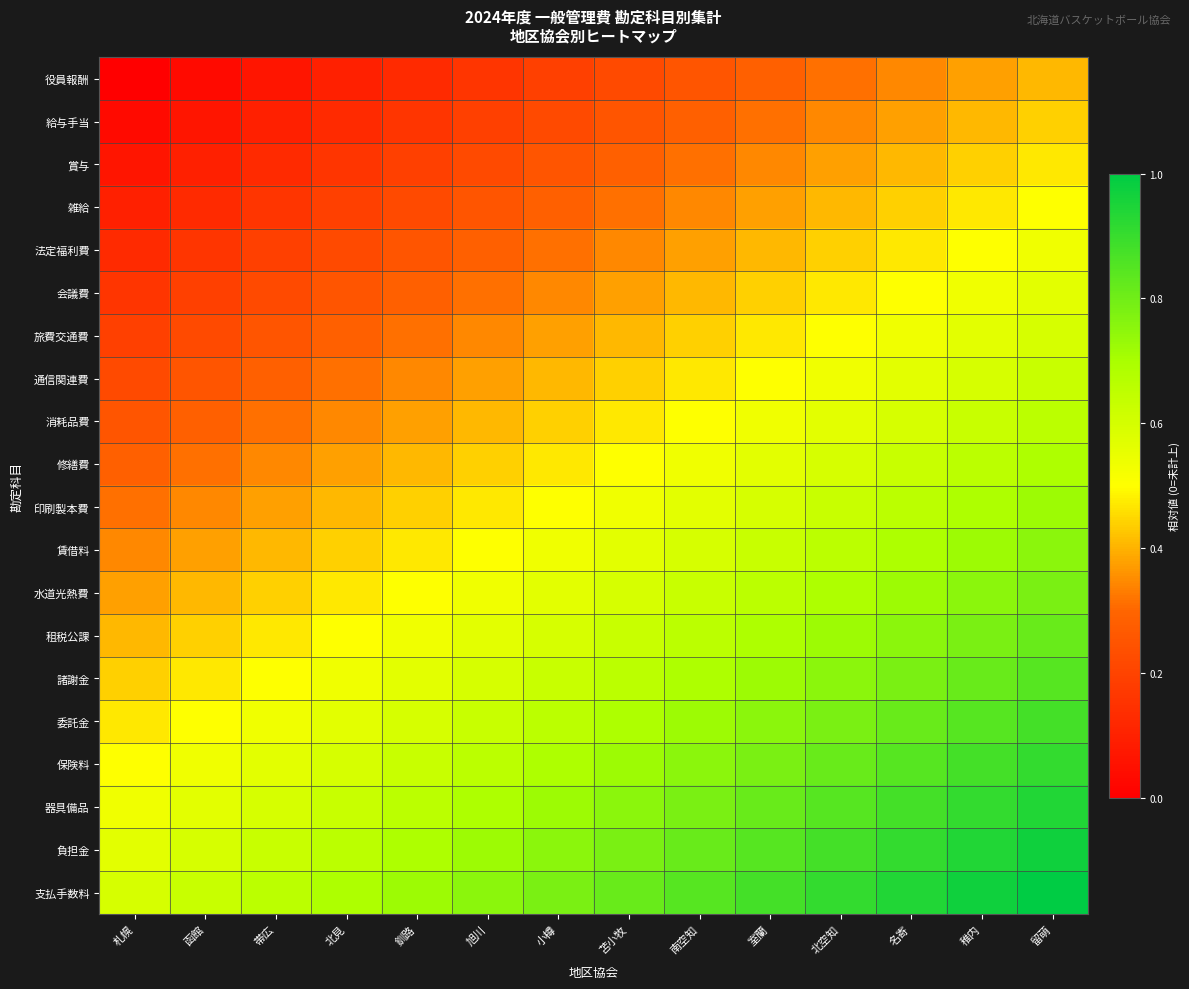

Reading left to right, extract all data points from this chart.

役員報酬: 札幌=0.0	函館=0.0	帯広=0.1	北見=0.1	釧路=0.1	旭川=0.2	小樽=0.2	苫小牧=0.2	南空知=0.2	室蘭=0.3	北空知=0.3	名寄=0.3	稚内=0.4	留萌=0.4
給与手当: 札幌=0.0	函館=0.1	帯広=0.1	北見=0.1	釧路=0.2	旭川=0.2	小樽=0.2	苫小牧=0.2	南空知=0.3	室蘭=0.3	北空知=0.3	名寄=0.4	稚内=0.4	留萌=0.4
賞与: 札幌=0.1	函館=0.1	帯広=0.1	北見=0.2	釧路=0.2	旭川=0.2	小樽=0.2	苫小牧=0.3	南空知=0.3	室蘭=0.3	北空知=0.4	名寄=0.4	稚内=0.4	留萌=0.5
雑給: 札幌=0.1	函館=0.1	帯広=0.2	北見=0.2	釧路=0.2	旭川=0.2	小樽=0.3	苫小牧=0.3	南空知=0.3	室蘭=0.4	北空知=0.4	名寄=0.4	稚内=0.5	留萌=0.5
法定福利費: 札幌=0.1	函館=0.2	帯広=0.2	北見=0.2	釧路=0.2	旭川=0.3	小樽=0.3	苫小牧=0.3	南空知=0.4	室蘭=0.4	北空知=0.4	名寄=0.5	稚内=0.5	留萌=0.5
会議費: 札幌=0.2	函館=0.2	帯広=0.2	北見=0.2	釧路=0.3	旭川=0.3	小樽=0.3	苫小牧=0.4	南空知=0.4	室蘭=0.4	北空知=0.5	名寄=0.5	稚内=0.5	留萌=0.6
旅費交通費: 札幌=0.2	函館=0.2	帯広=0.2	北見=0.3	釧路=0.3	旭川=0.3	小樽=0.4	苫小牧=0.4	南空知=0.4	室蘭=0.5	北空知=0.5	名寄=0.5	稚内=0.6	留萌=0.6
通信関連費: 札幌=0.2	函館=0.2	帯広=0.3	北見=0.3	釧路=0.3	旭川=0.4	小樽=0.4	苫小牧=0.4	南空知=0.5	室蘭=0.5	北空知=0.5	名寄=0.6	稚内=0.6	留萌=0.6
消耗品費: 札幌=0.2	函館=0.3	帯広=0.3	北見=0.3	釧路=0.4	旭川=0.4	小樽=0.4	苫小牧=0.5	南空知=0.5	室蘭=0.5	北空知=0.6	名寄=0.6	稚内=0.6	留萌=0.7
修繕費: 札幌=0.3	函館=0.3	帯広=0.3	北見=0.4	釧路=0.4	旭川=0.4	小樽=0.5	苫小牧=0.5	南空知=0.5	室蘭=0.6	北空知=0.6	名寄=0.6	稚内=0.7	留萌=0.7
印刷製本費: 札幌=0.3	函館=0.3	帯広=0.4	北見=0.4	釧路=0.4	旭川=0.5	小樽=0.5	苫小牧=0.5	南空知=0.6	室蘭=0.6	北空知=0.6	名寄=0.7	稚内=0.7	留萌=0.7
賃借料: 札幌=0.3	函館=0.4	帯広=0.4	北見=0.4	釧路=0.5	旭川=0.5	小樽=0.5	苫小牧=0.6	南空知=0.6	室蘭=0.6	北空知=0.7	名寄=0.7	稚内=0.7	留萌=0.8
水道光熱費: 札幌=0.4	函館=0.4	帯広=0.4	北見=0.5	釧路=0.5	旭川=0.5	小樽=0.6	苫小牧=0.6	南空知=0.6	室蘭=0.7	北空知=0.7	名寄=0.7	稚内=0.8	留萌=0.8
租税公課: 札幌=0.4	函館=0.4	帯広=0.5	北見=0.5	釧路=0.5	旭川=0.6	小樽=0.6	苫小牧=0.6	南空知=0.7	室蘭=0.7	北空知=0.7	名寄=0.8	稚内=0.8	留萌=0.8
諸謝金: 札幌=0.4	函館=0.5	帯広=0.5	北見=0.5	釧路=0.6	旭川=0.6	小樽=0.6	苫小牧=0.7	南空知=0.7	室蘭=0.7	北空知=0.8	名寄=0.8	稚内=0.8	留萌=0.8
委託金: 札幌=0.5	函館=0.5	帯広=0.5	北見=0.6	釧路=0.6	旭川=0.6	小樽=0.7	苫小牧=0.7	南空知=0.7	室蘭=0.8	北空知=0.8	名寄=0.8	稚内=0.8	留萌=0.9
保険料: 札幌=0.5	函館=0.5	帯広=0.6	北見=0.6	釧路=0.6	旭川=0.7	小樽=0.7	苫小牧=0.7	南空知=0.8	室蘭=0.8	北空知=0.8	名寄=0.8	稚内=0.9	留萌=0.9
器具備品: 札幌=0.5	函館=0.6	帯広=0.6	北見=0.6	釧路=0.7	旭川=0.7	小樽=0.7	苫小牧=0.8	南空知=0.8	室蘭=0.8	北空知=0.8	名寄=0.9	稚内=0.9	留萌=0.9
負担金: 札幌=0.6	函館=0.6	帯広=0.6	北見=0.7	釧路=0.7	旭川=0.7	小樽=0.8	苫小牧=0.8	南空知=0.8	室蘭=0.8	北空知=0.9	名寄=0.9	稚内=0.9	留萌=1.0
支払手数料: 札幌=0.6	函館=0.6	帯広=0.7	北見=0.7	釧路=0.7	旭川=0.8	小樽=0.8	苫小牧=0.8	南空知=0.8	室蘭=0.9	北空知=0.9	名寄=0.9	稚内=1.0	留萌=1.0